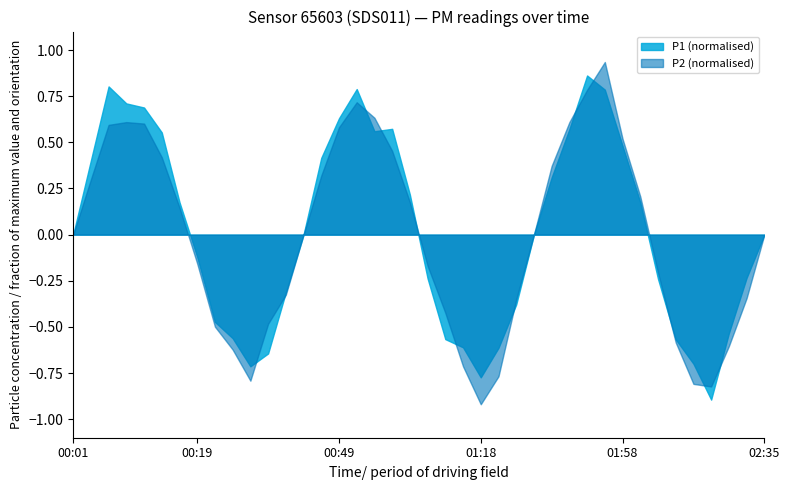

What is the smallest value displayed?

-0.9